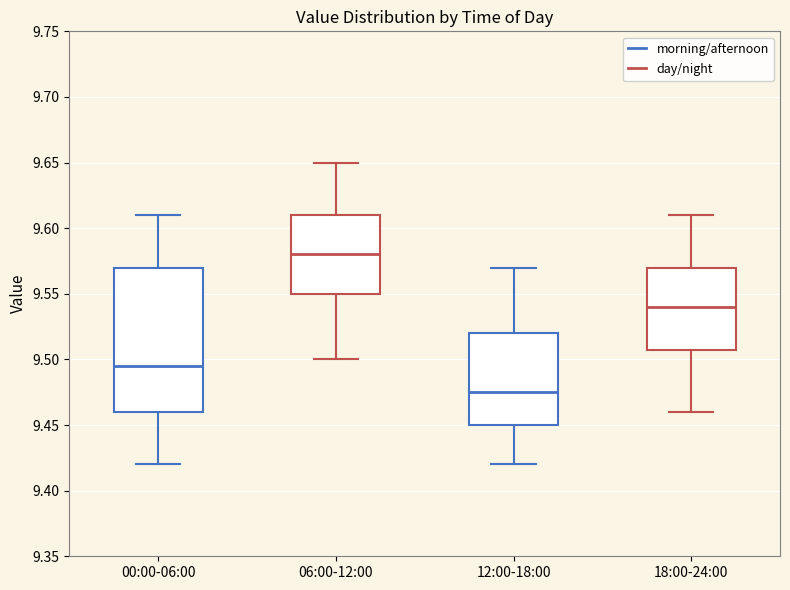

Reading left to right, transcribe this box plot: for each box, give where its median line is, the range the box spans, and where its two whiskers end, as read against the y-axis. The values are not printed on the chart, so give them approximately, as read against the axis.

00:00-06:00: median 9.495, box 9.460 to 9.570, whiskers 9.420 to 9.610
06:00-12:00: median 9.580, box 9.550 to 9.610, whiskers 9.500 to 9.650
12:00-18:00: median 9.475, box 9.450 to 9.520, whiskers 9.420 to 9.570
18:00-24:00: median 9.540, box 9.510 to 9.570, whiskers 9.460 to 9.610